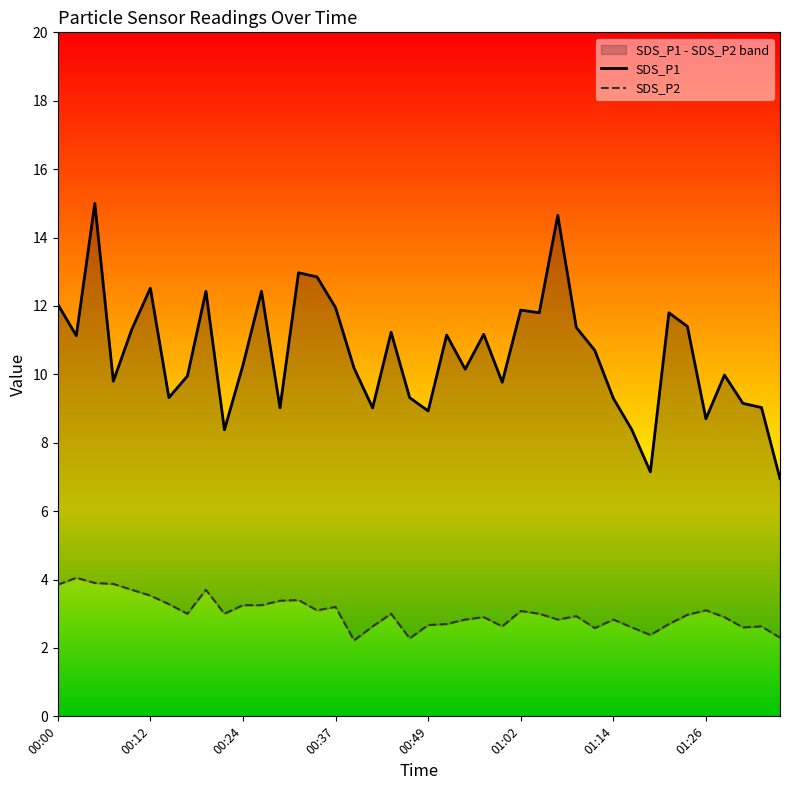

Which series has the widest spread of values?

SDS_P1